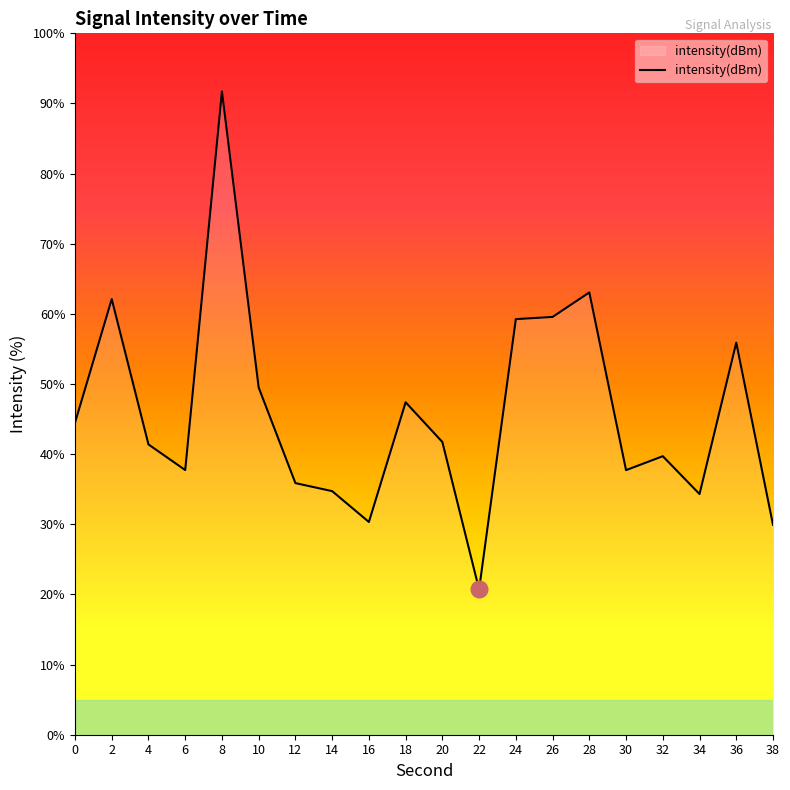

How many lines are shown in the chart?

1